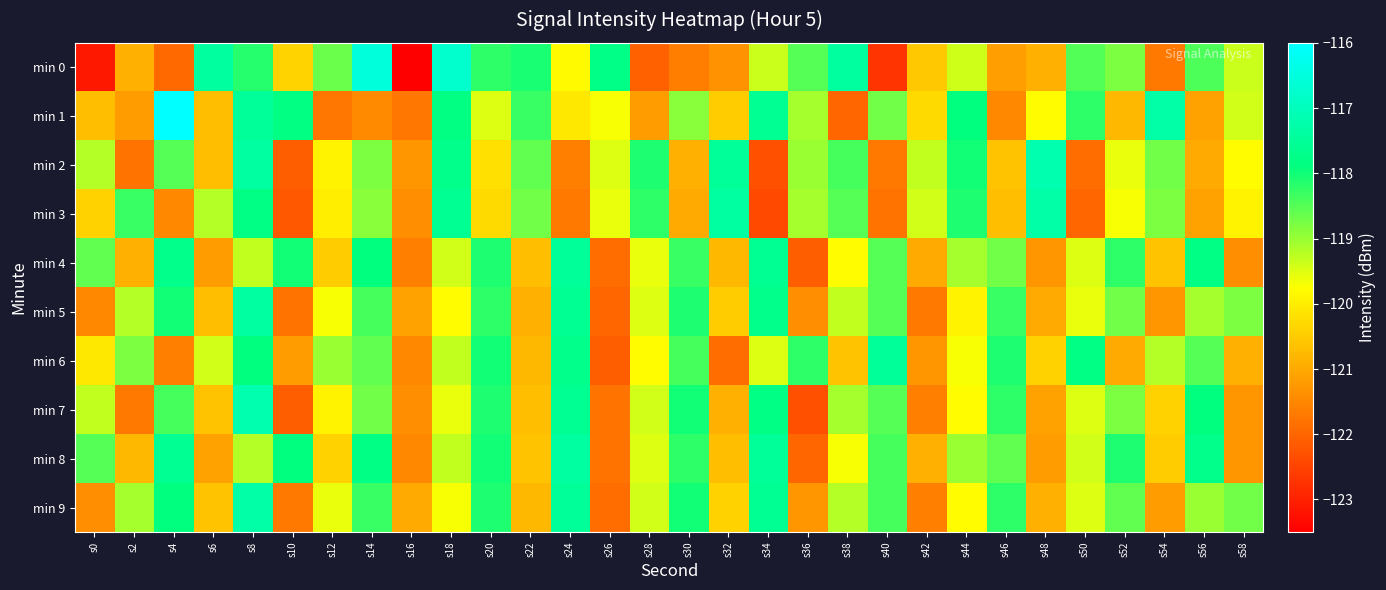

What is the difference between the highest and lowest values at s44?

2.0